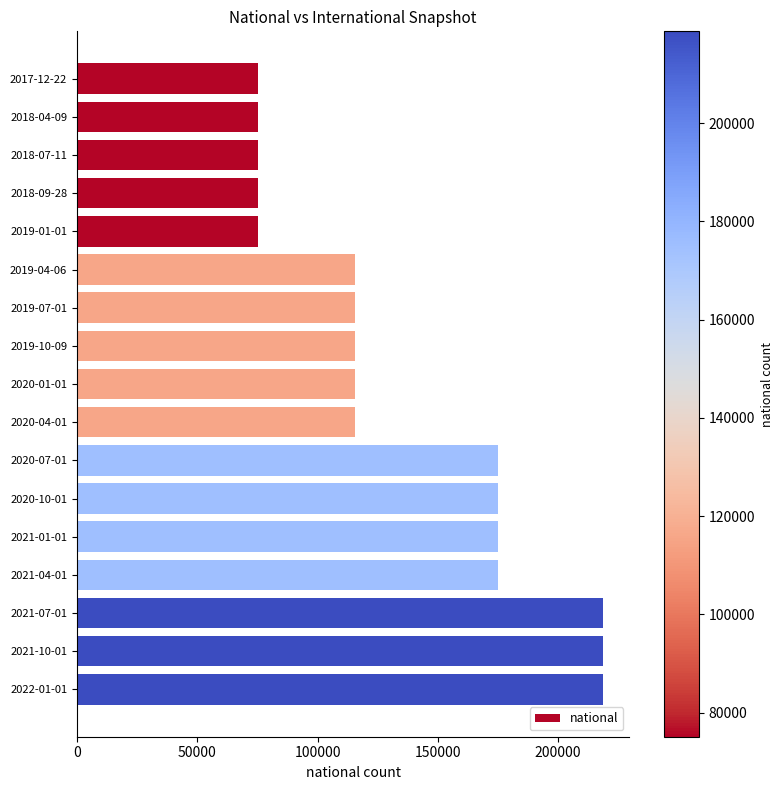

What is the label of the 11th bar from the top?

2020-07-01